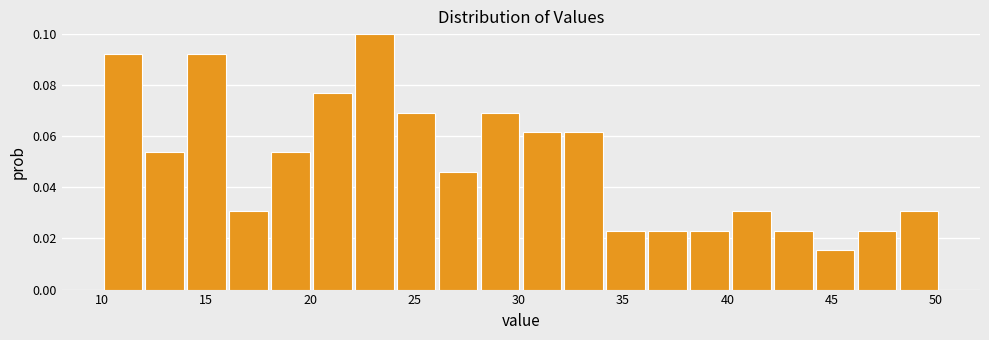

Reading left to right, list every bar in this chart as the range it spans on the x-axis followed by its height. Neither the bar edges nor the heights are printed on the chart, so give them approximately, as read against the axes.

10 to 12: 0.092
12 to 14: 0.054
14 to 16: 0.092
16 to 18: 0.030
18 to 20: 0.054
20 to 22: 0.076
22 to 24: 0.100
24 to 26: 0.070
26 to 28: 0.046
28 to 30: 0.070
30 to 32: 0.062
32 to 34: 0.062
34 to 36: 0.024
36 to 38: 0.024
38 to 40: 0.024
40 to 42: 0.030
42 to 44: 0.024
44 to 46: 0.016
46 to 48: 0.024
48 to 50: 0.030